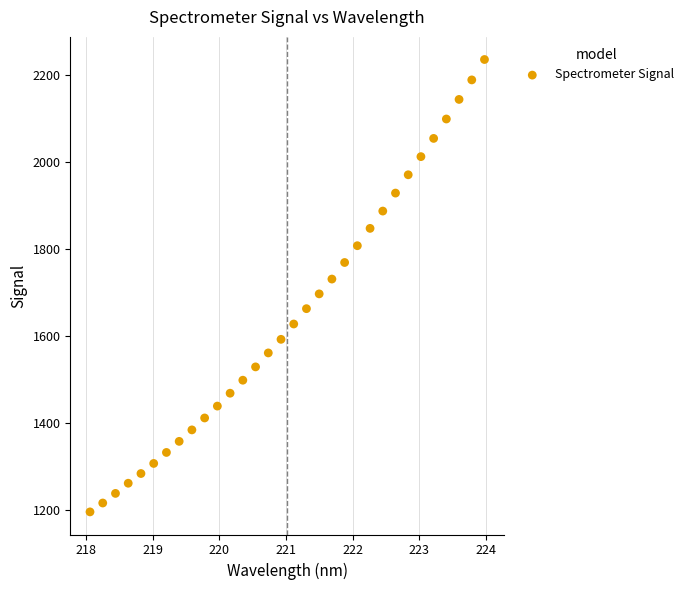

What is the range of X values (max minus min)?

5.9